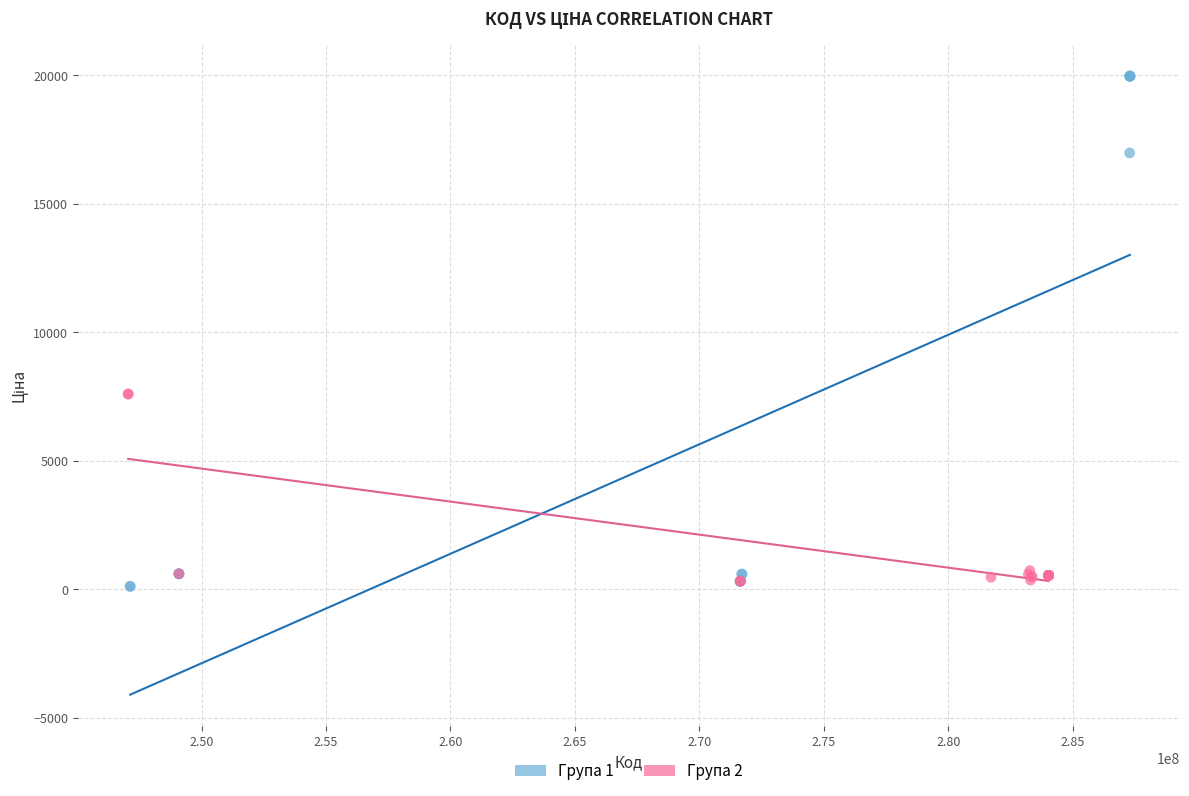

Which series has the widest spread of Y values?

Група 1